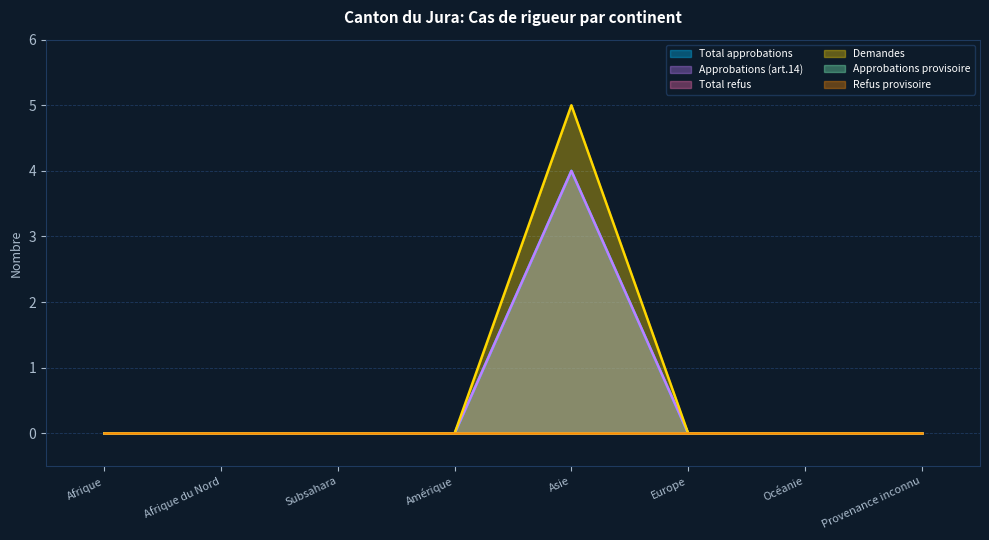

Is it true that Total approbations equals 3 at Subsahara?

False